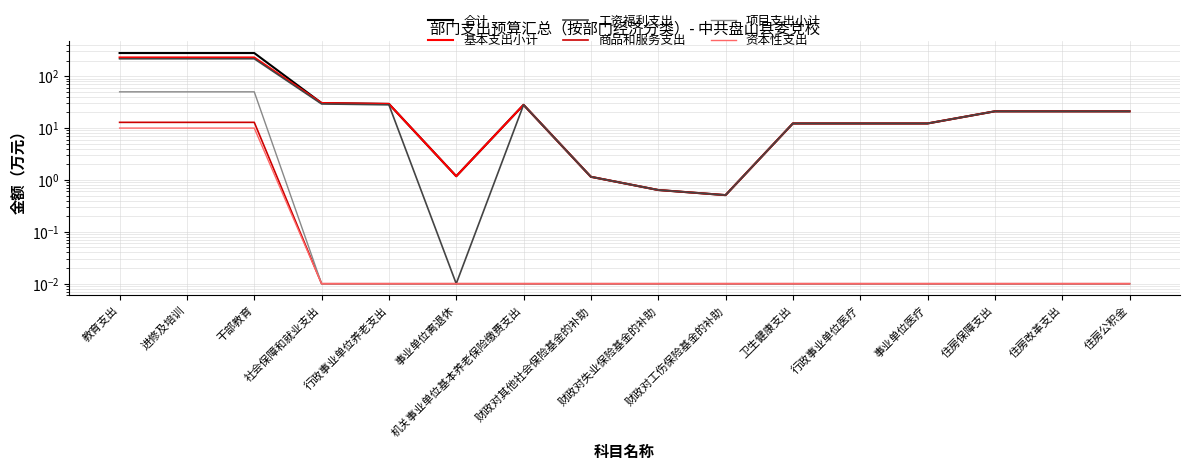

Which series has the widest spread of values?

合计